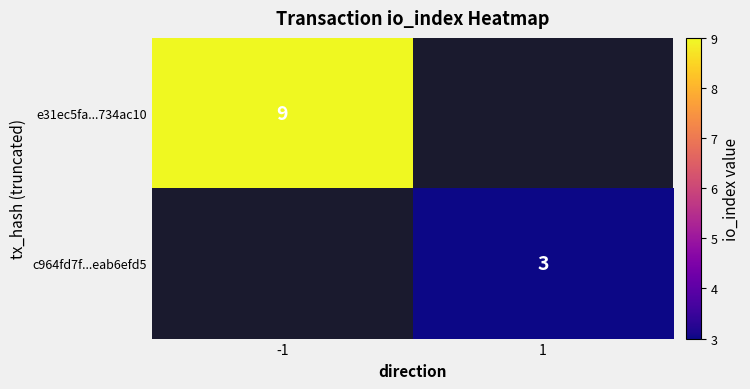

How many distinct data groups are displayed?

2